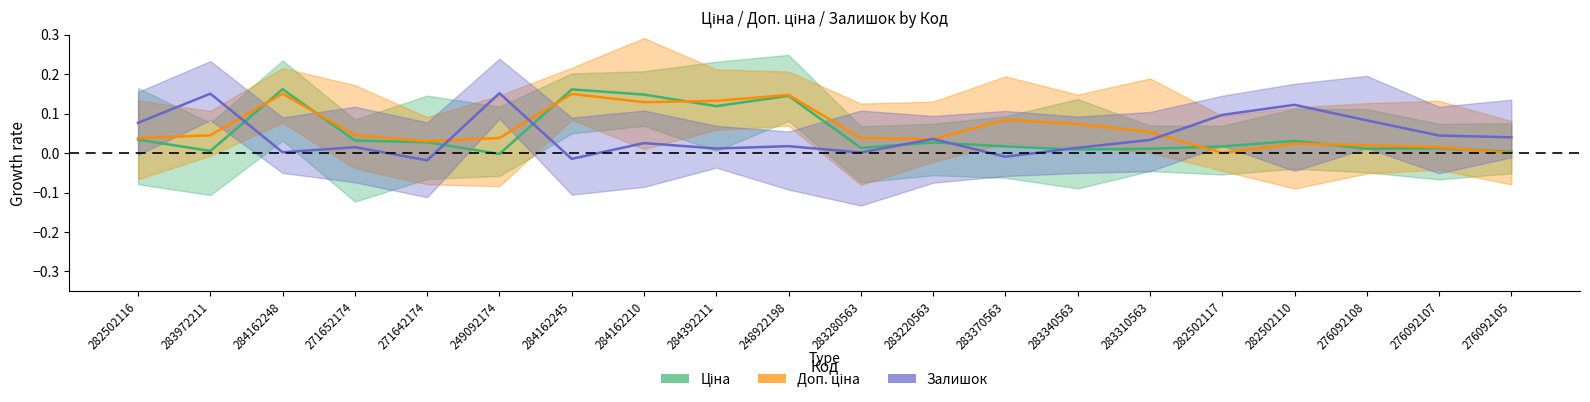

What position from the right is 284162245?

14